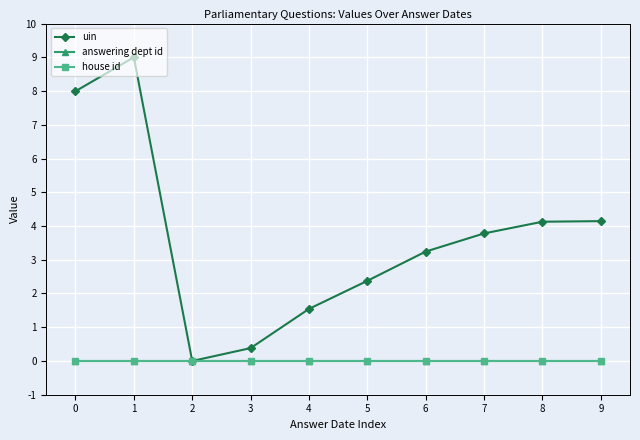

Does the chart have visible grid lines?

Yes